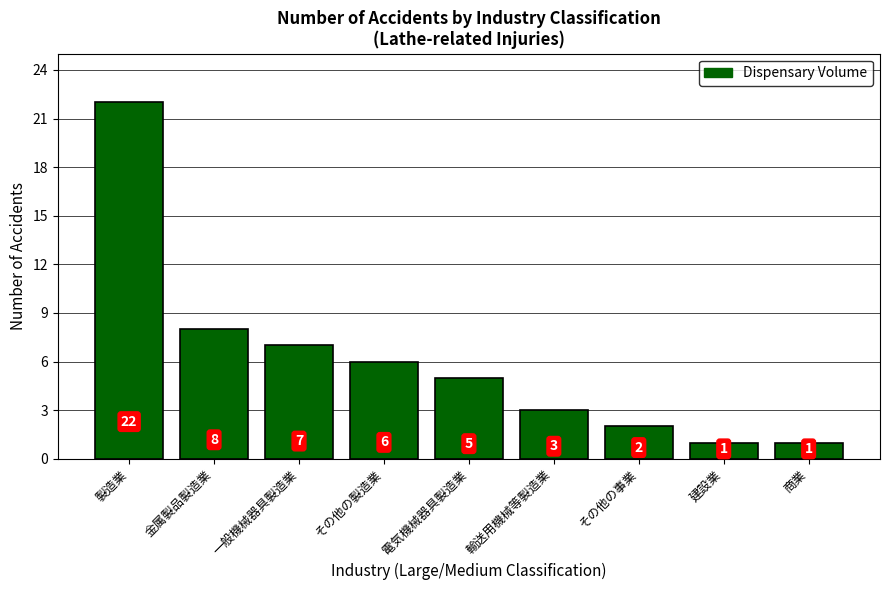

What is the smallest value displayed?

1